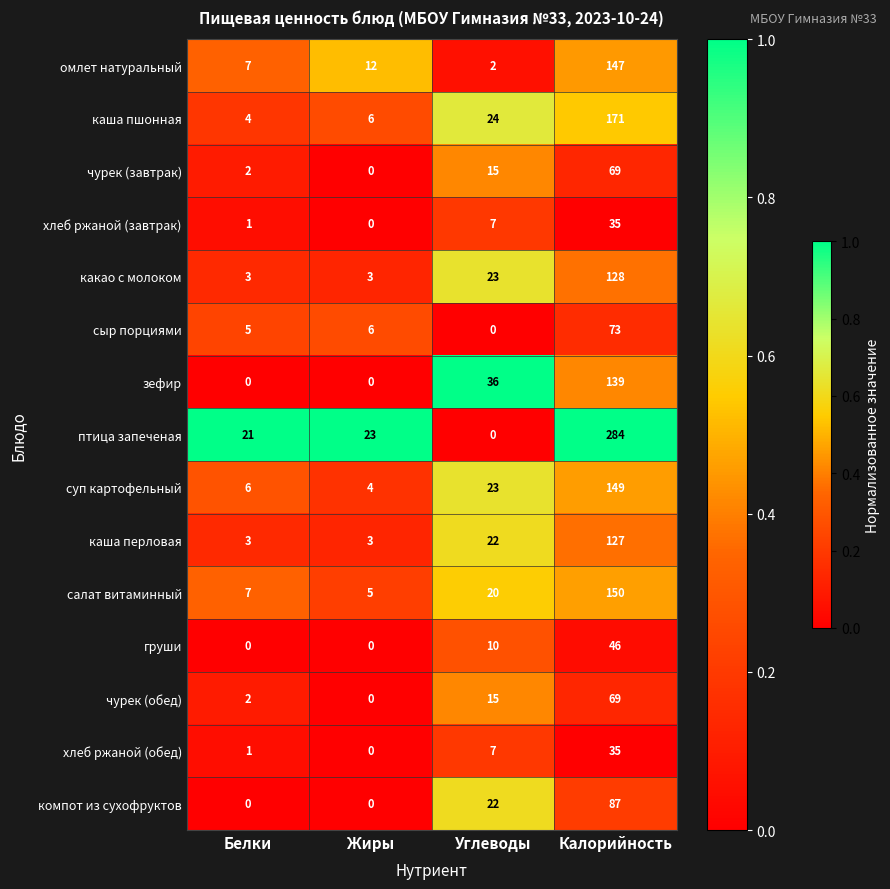

What is the difference between the maximum and minimum values in the зефир series?

139